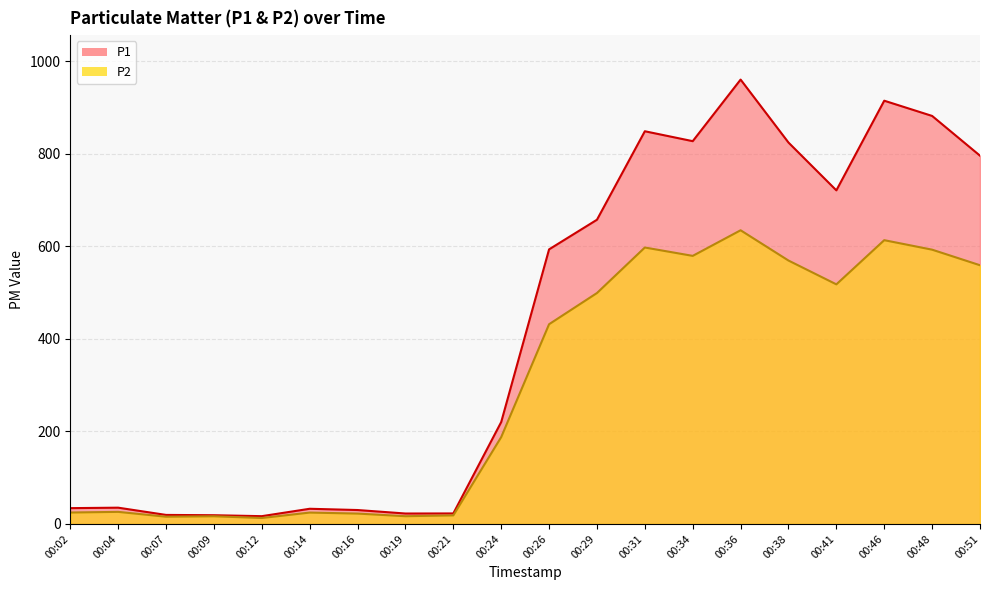

Which series changed the most between 00:14 and 00:26?

P1